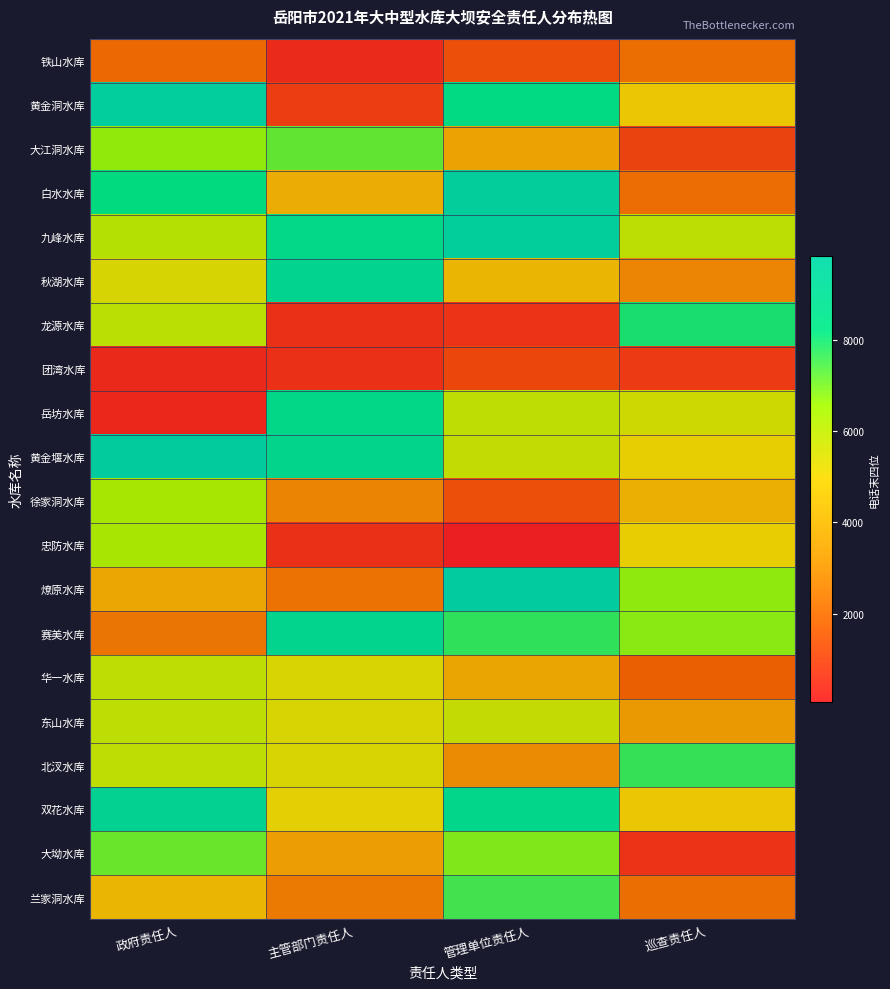

What is the greatest value displayed?

9822